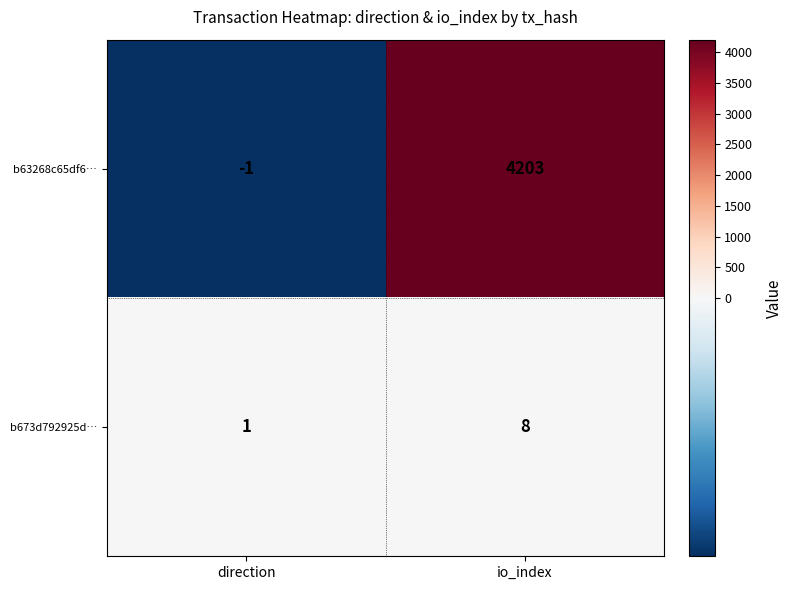

What is the difference between the maximum and minimum values in the b63268c65df6… series?

4204